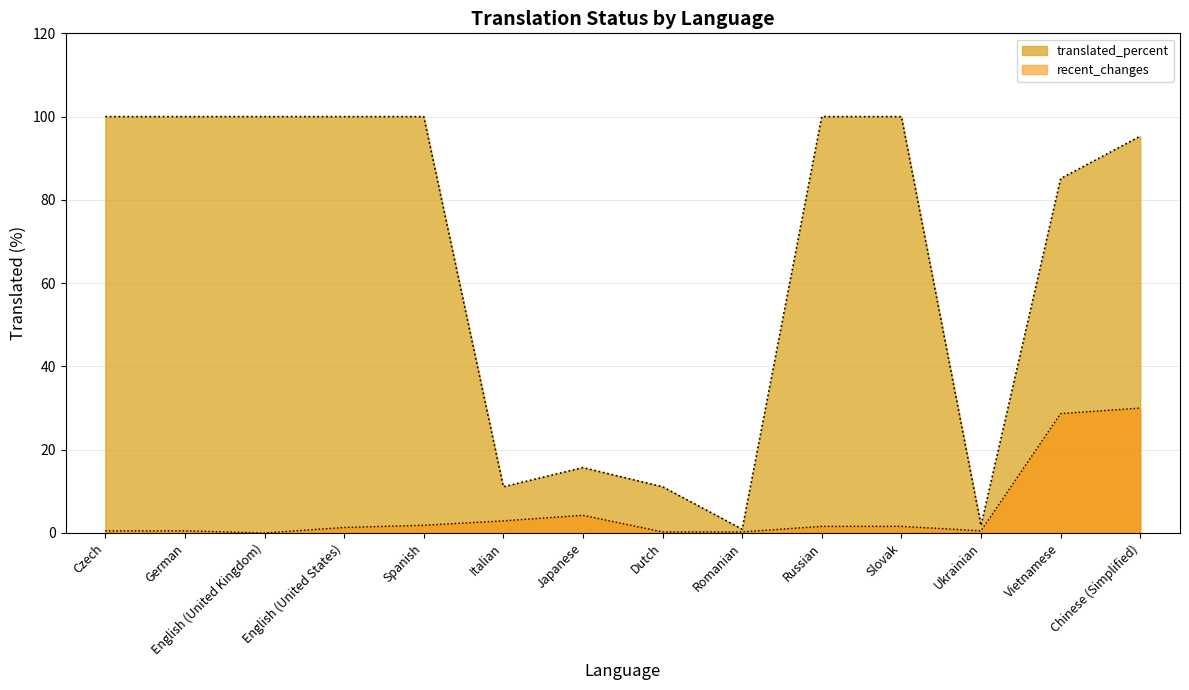

At which label does recent_changes first exceed 1?

English (United States)